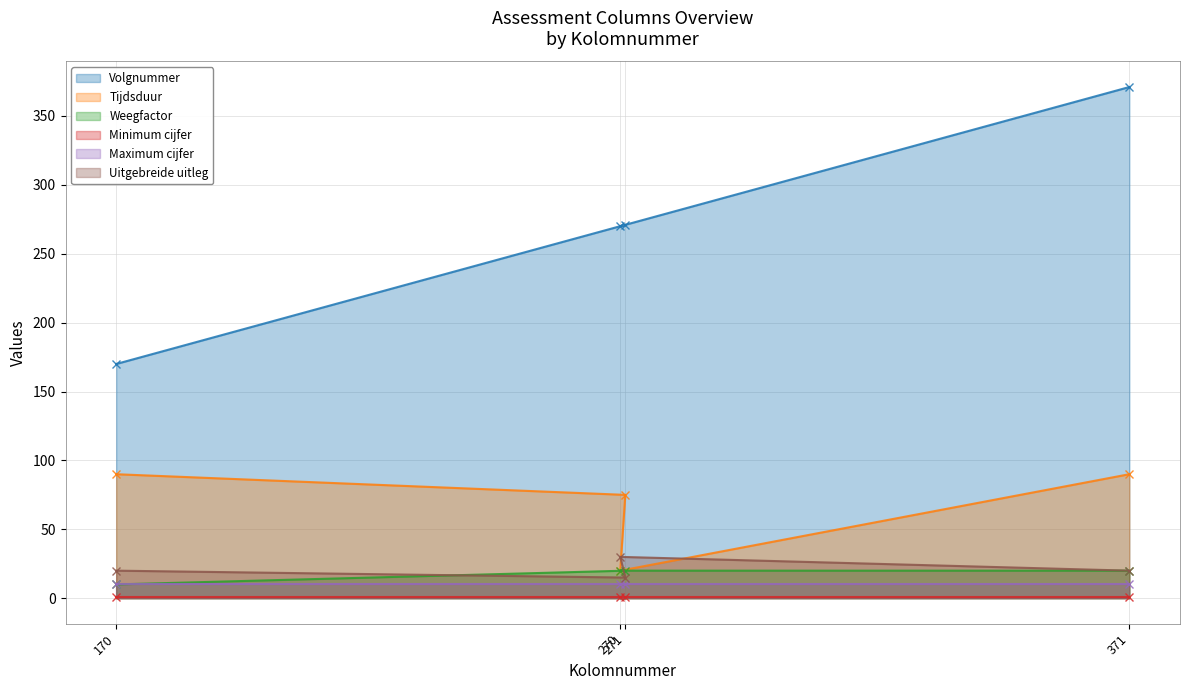

True or false: Tijdsduur has more than 2 points higher than both neighbors.

False